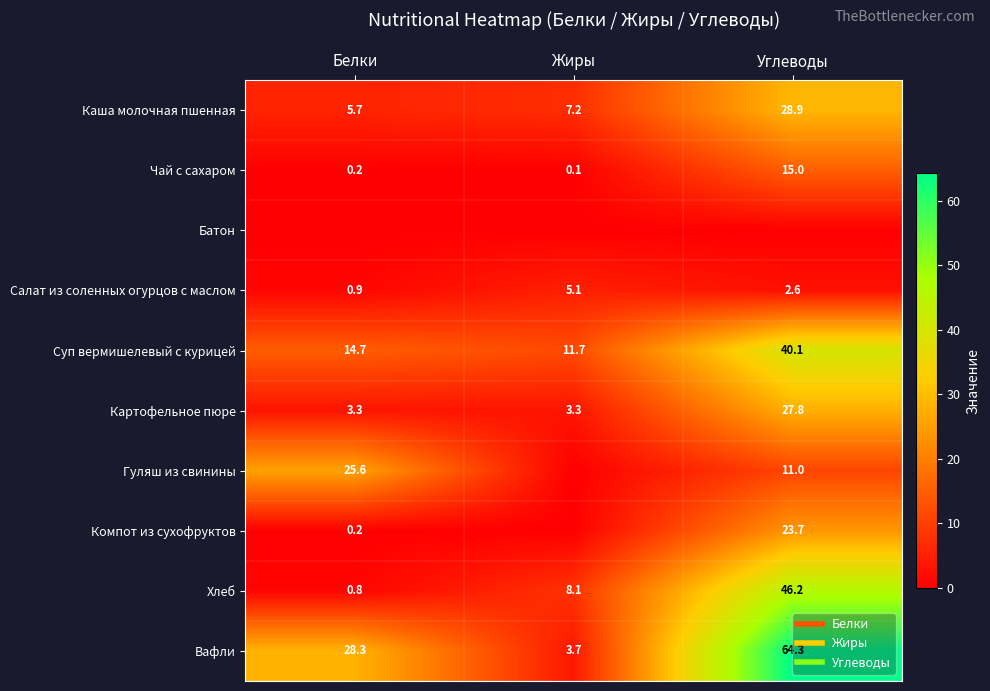

True or false: Каша молочная пшенная has a value of 8.2 at Белки.

False